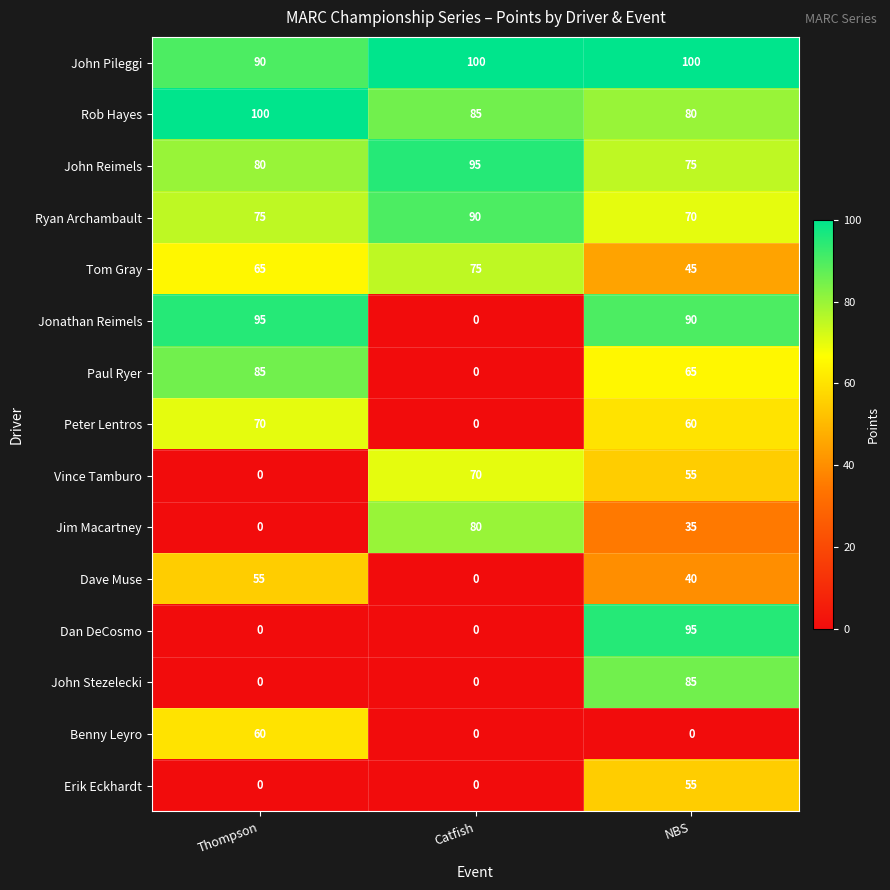

What is the difference between the Dave Muse values at Thompson and NBS?

15